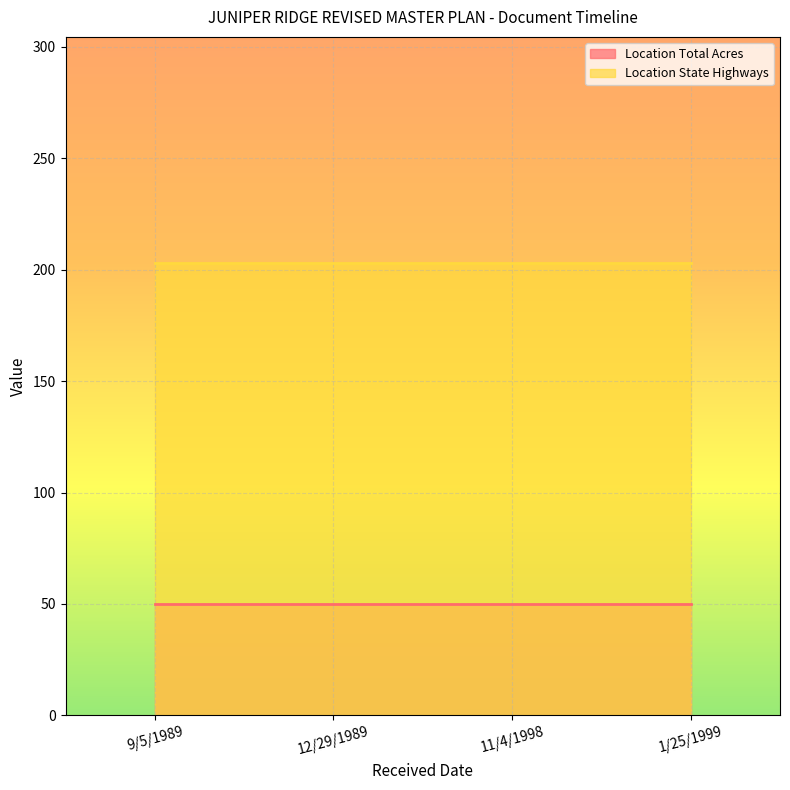

What value does the Location State Highways series have at 9/5/1989?

203